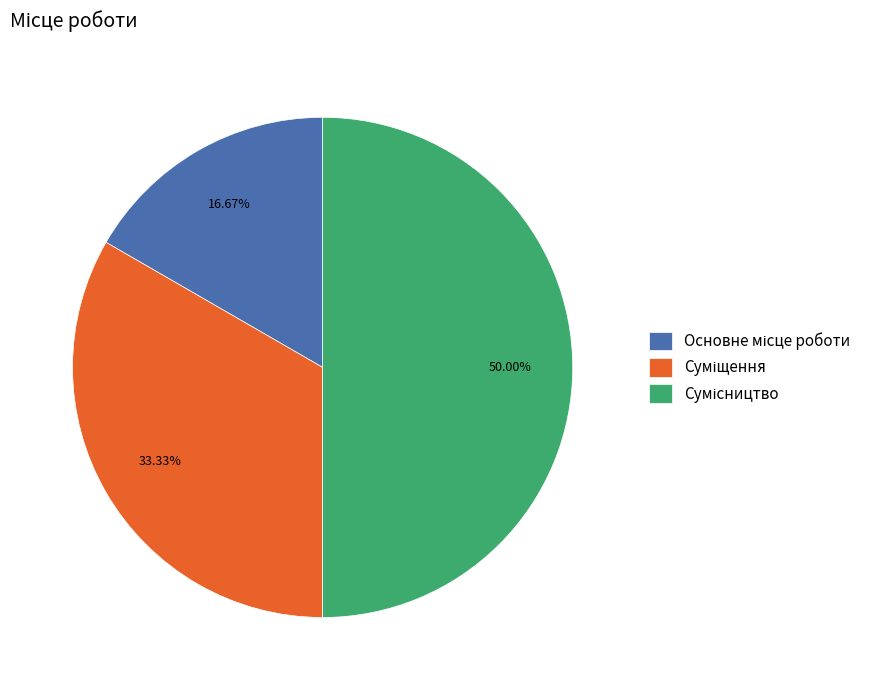

The Сумісництво slice represents 50% of the pie. True or false?

True